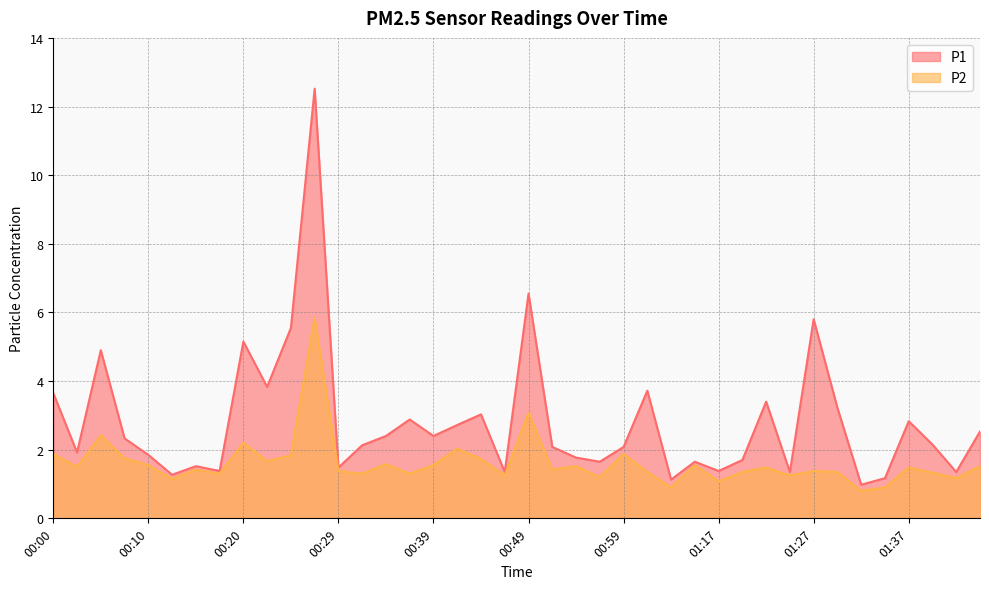

What is the value of the P2 point at the 15th from the left?

1.6